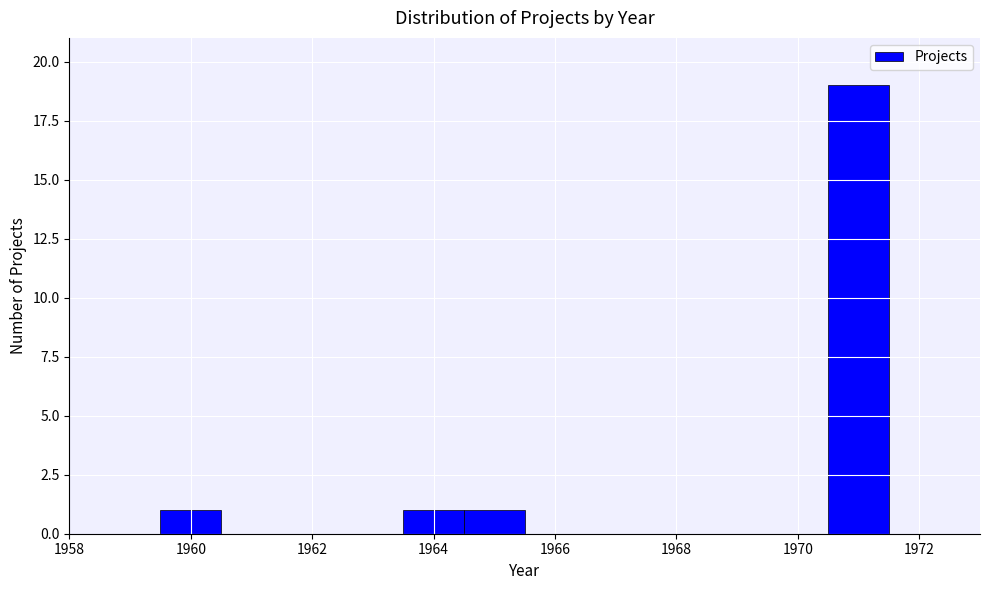

Reading left to right, list every bar in this chart as the range it spans on the x-axis followed by its height. Neither the bar edges nor the heights are printed on the chart, so give them approximately, as read against the axes.

1959.5 to 1960.5: 1
1960.5 to 1961.5: 0
1961.5 to 1962.5: 0
1962.5 to 1963.5: 0
1963.5 to 1964.5: 1
1964.5 to 1965.5: 1
1965.5 to 1966.5: 0
1966.5 to 1967.5: 0
1967.5 to 1968.5: 0
1968.5 to 1969.5: 0
1969.5 to 1970.5: 0
1970.5 to 1971.5: 19